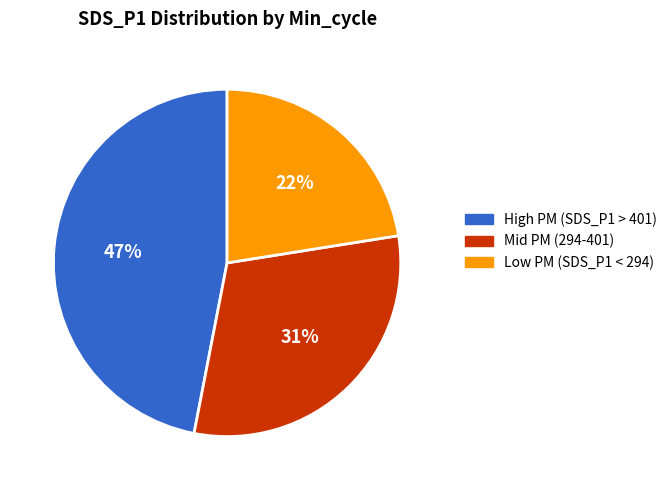

Does any single category account for the majority?

No